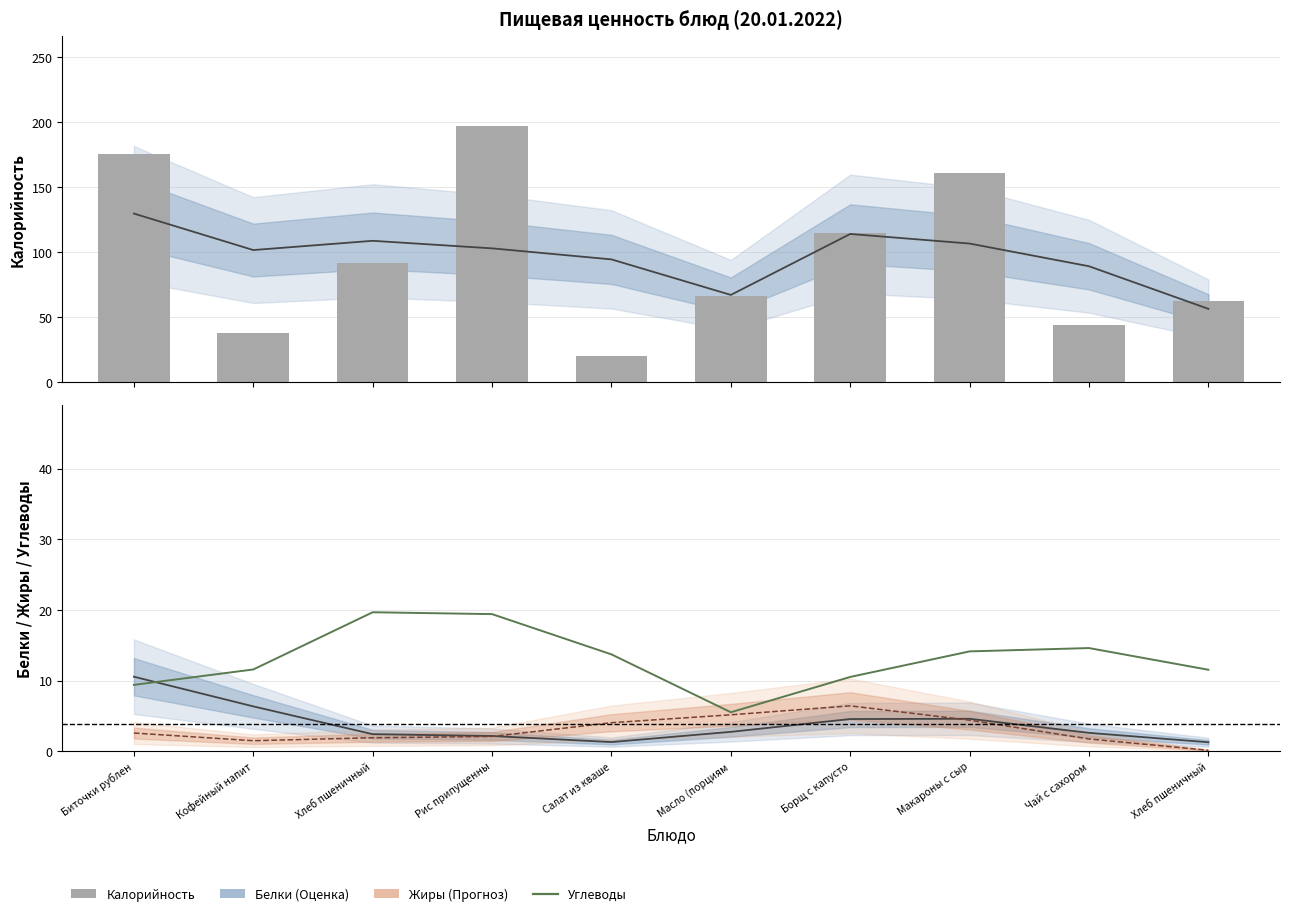

What is the value of the Калорийность bar at the 4th from the left?

196.9